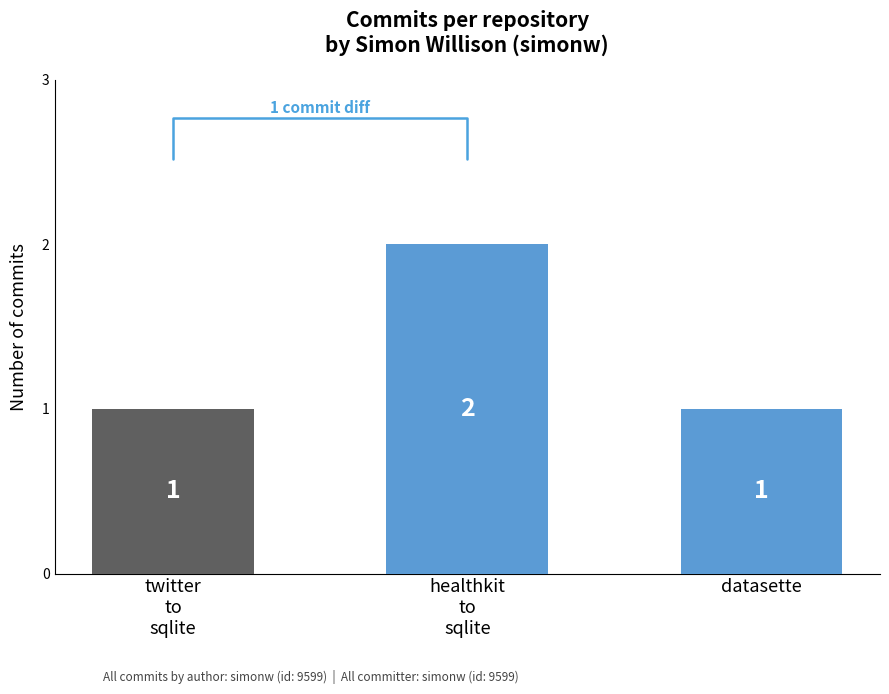

What is the sum of all values?

4